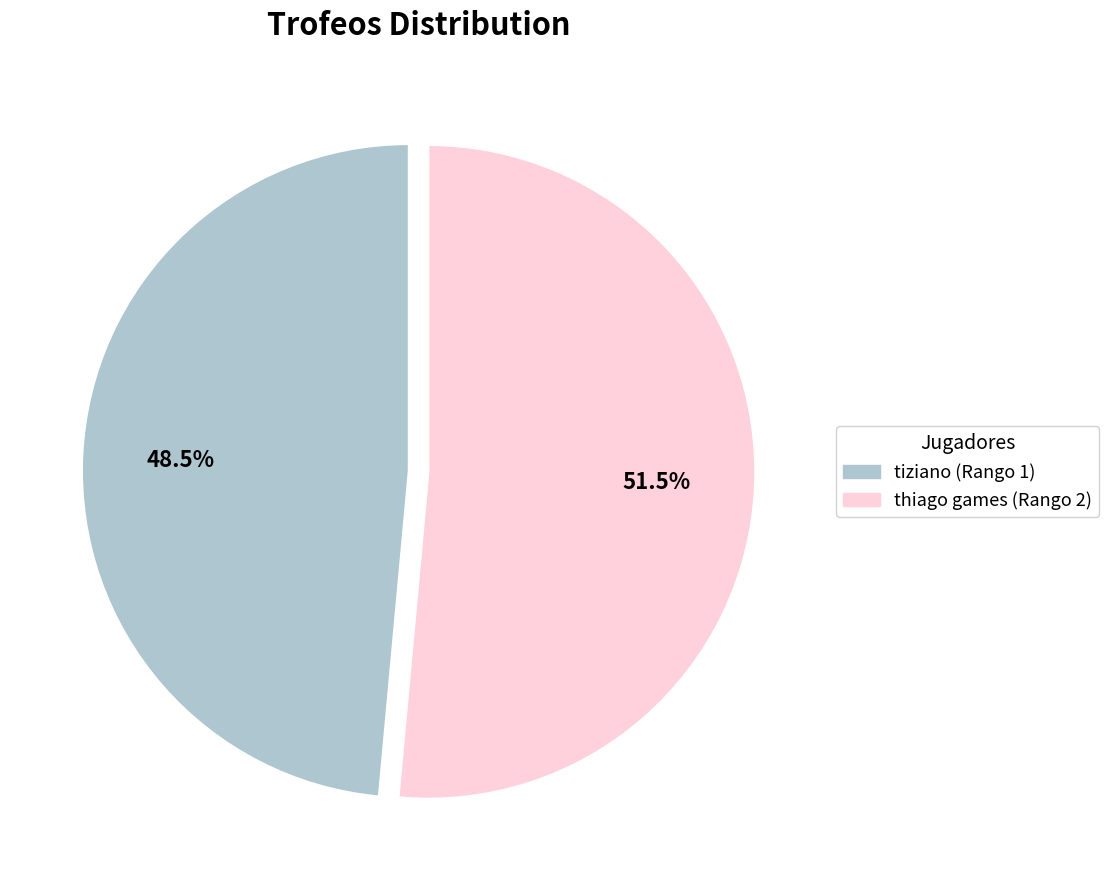

The tiziano (Rango 1) slice represents 57% of the pie. True or false?

False